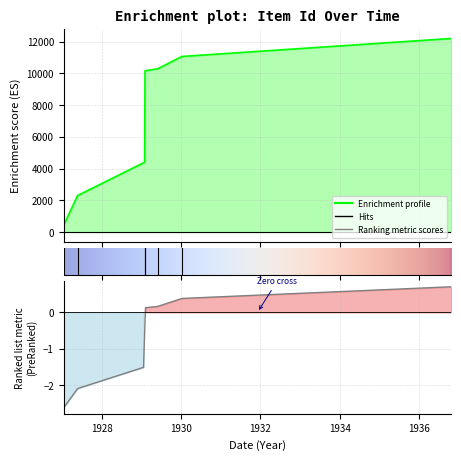

The chart shows a value of 12192 at 1936-10-24. True or false?

True